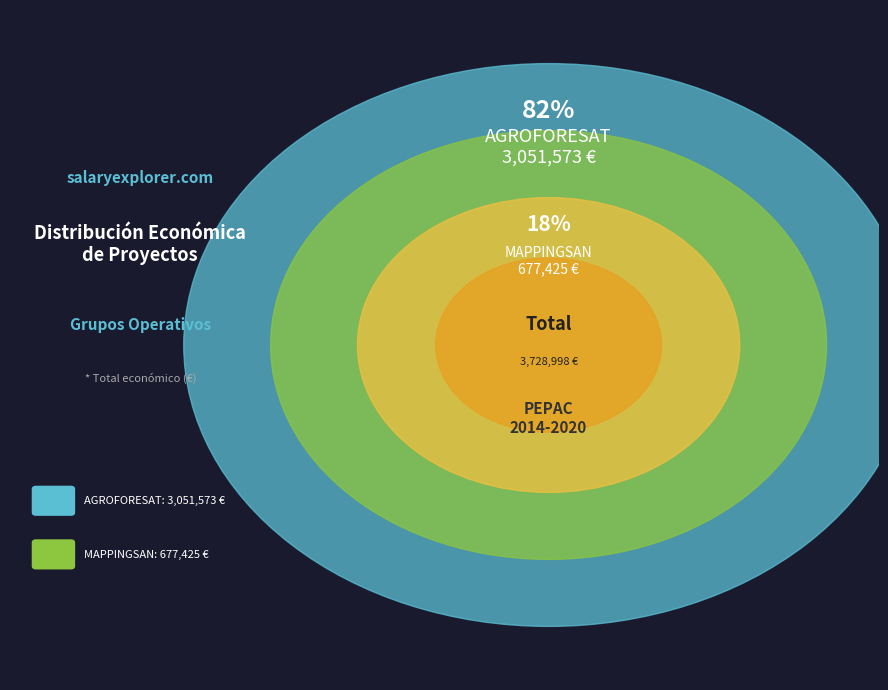

Which slice is the largest?

AGROFORESAT